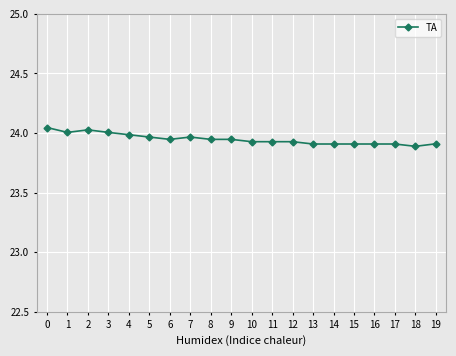

Approximately how many times larger is the value at 13 compared to 19?

1.0